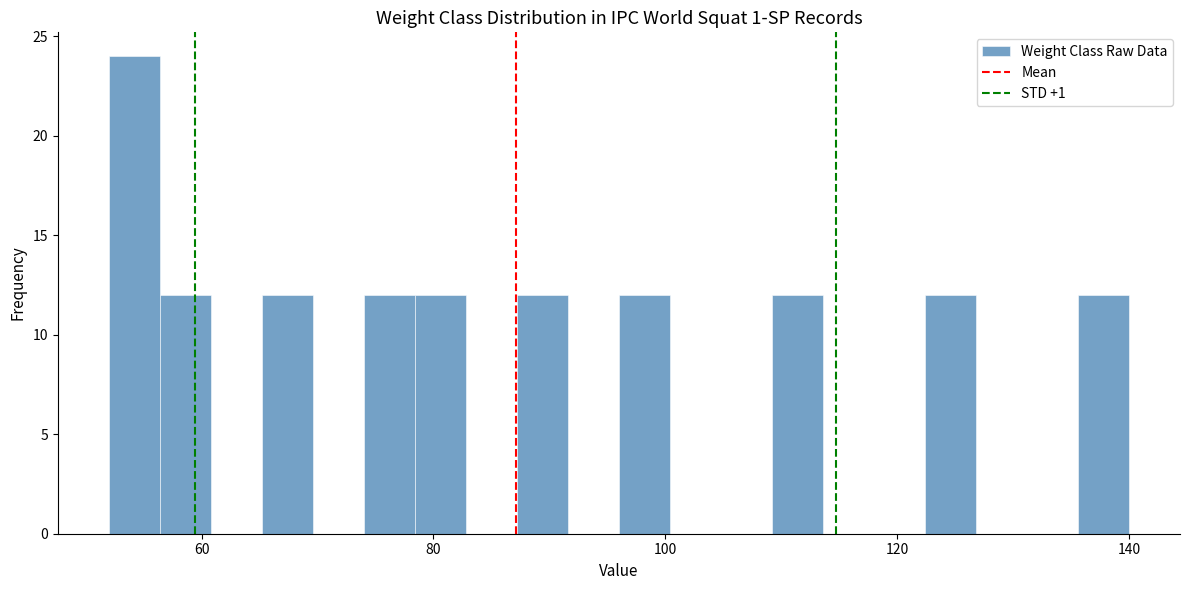

Read against the x-axis, roughly where is the centre of the tallest bar?

54